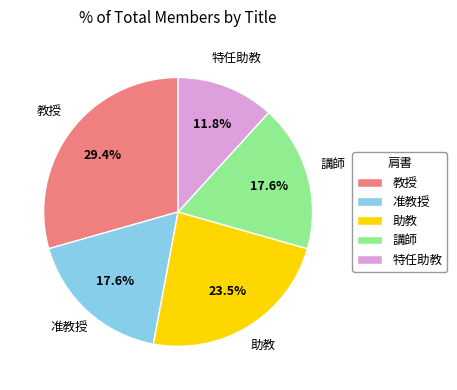

Is it true that 特任助教 is 12% of the pie?

True